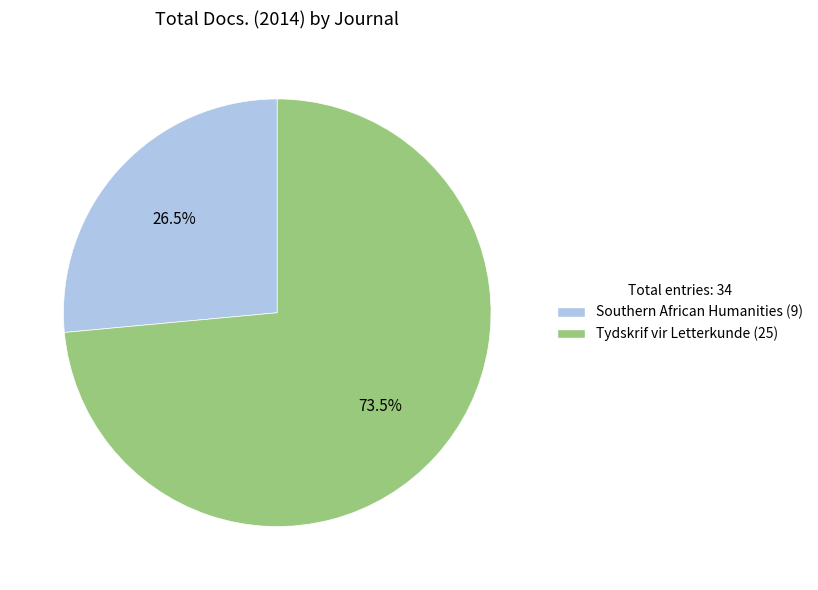

Combined, do Southern African Humanities and Tydskrif vir Letterkunde account for over 50%?

Yes